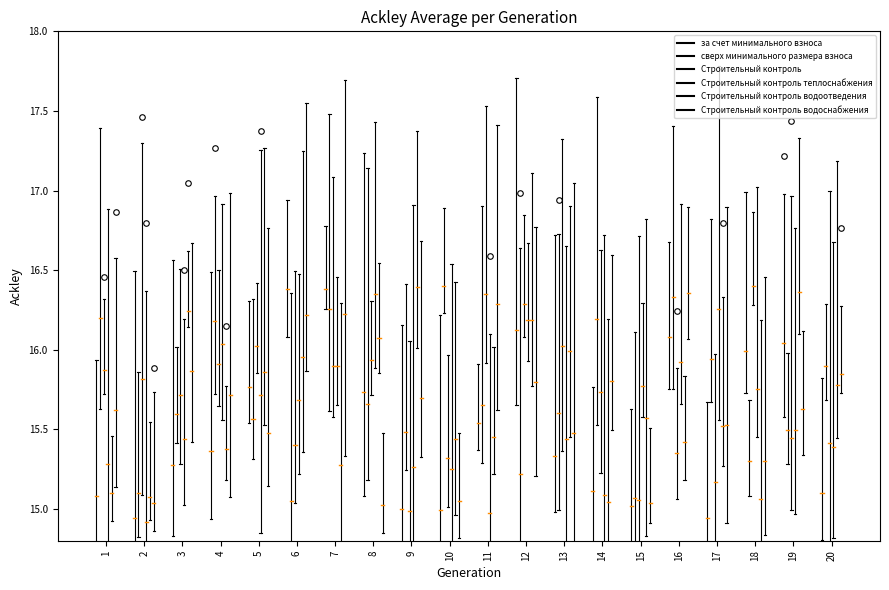

What is the maximum value for Строительный контроль теплоснабжения?

16.9